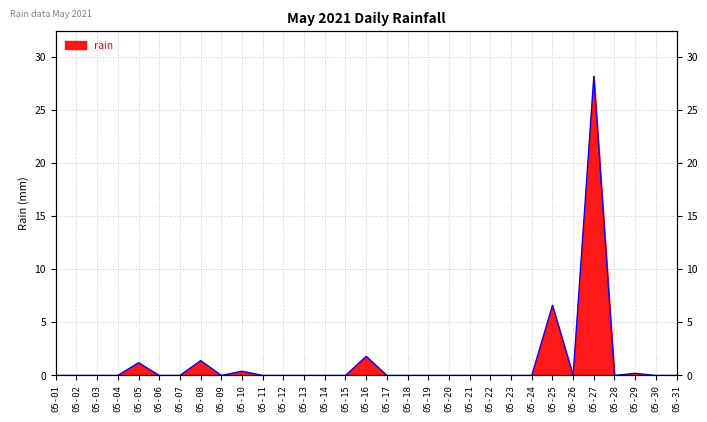

How many distinct data groups are displayed?

1